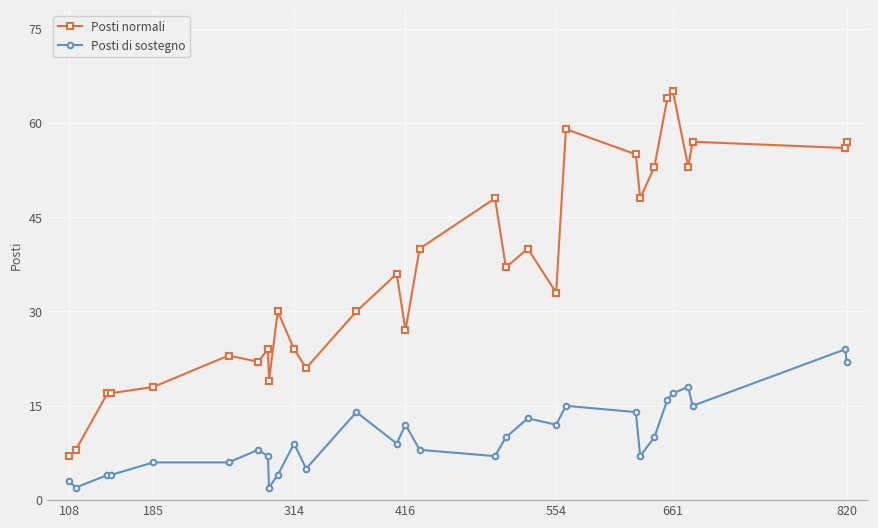

How many data points does each series have?

30